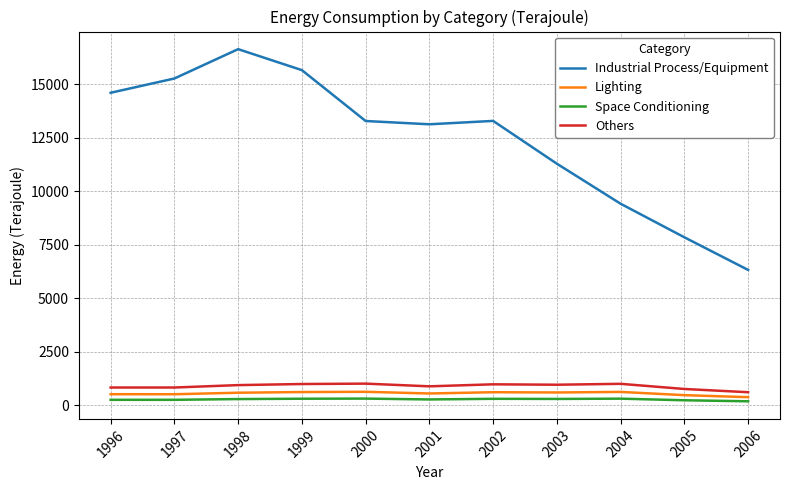

The value of Space Conditioning at 2006 is 192. True or false?

True